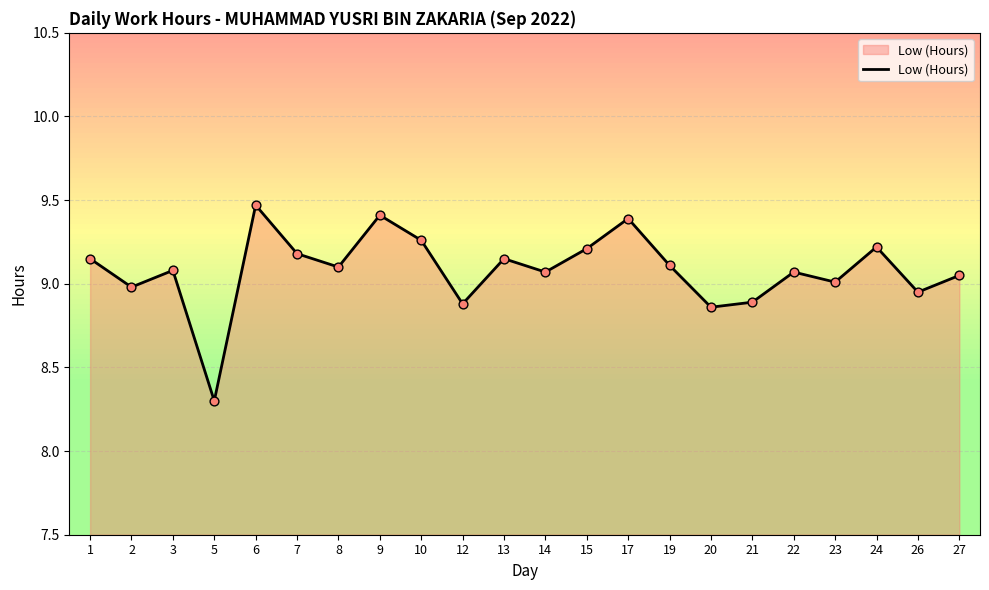

Between 20 and 9, which is larger?

9